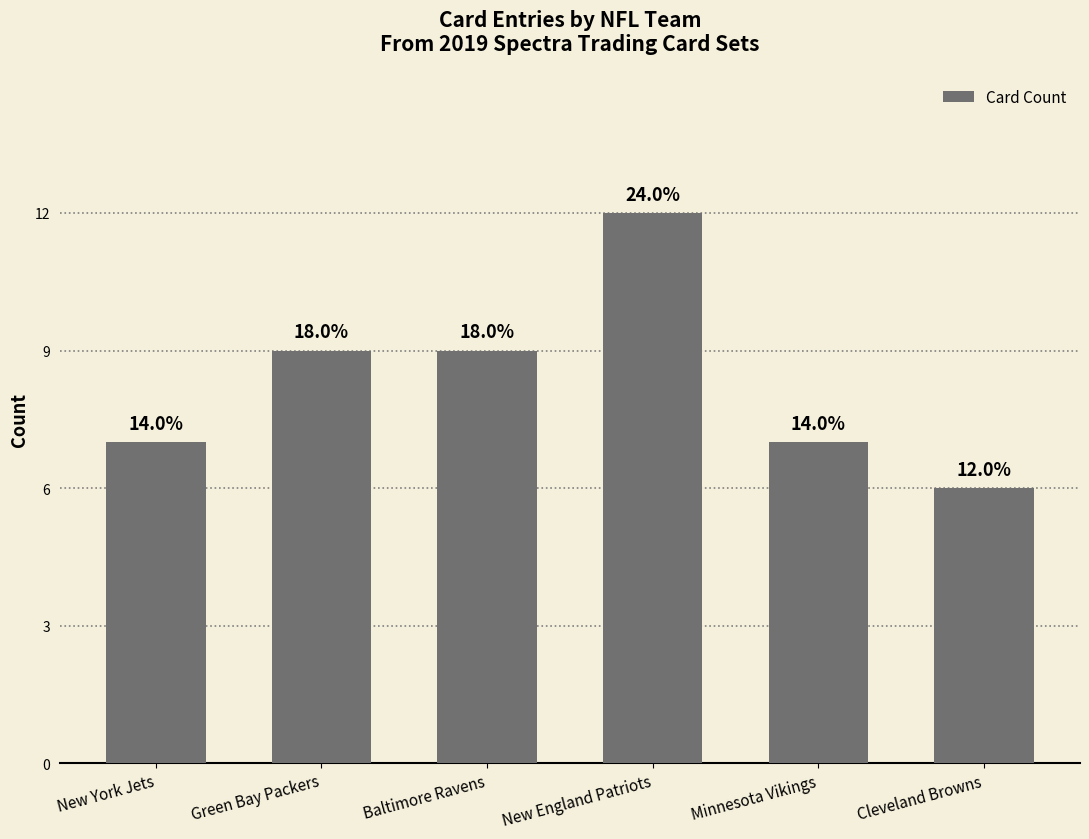

Where is the data nearest to the value 9?

Green Bay Packers